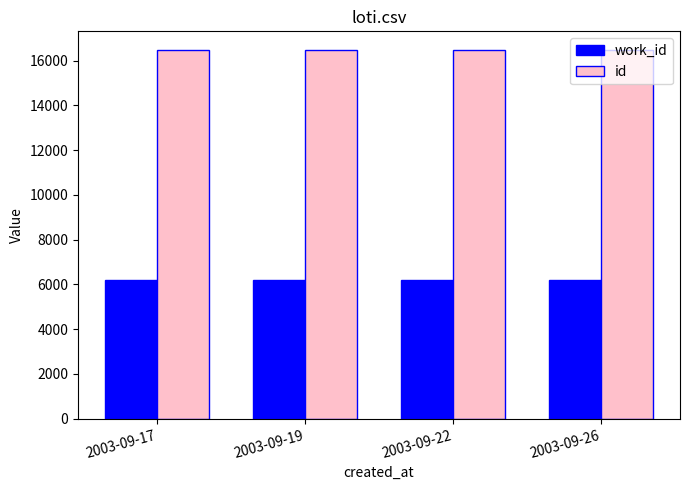

What is the difference between the highest and lowest values at 2003-09-22?

10263